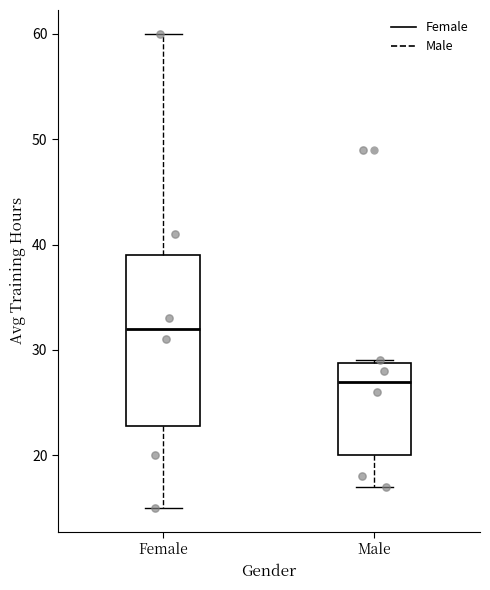

Reading left to right, transcribe this box plot: for each box, give where its median line is, the range the box spans, and where its two whiskers end, as read against the y-axis. The values are not printed on the chart, so give them approximately, as read against the axis.

Female: median 32, box 23 to 39, whiskers 15 to 60
Male: median 27, box 20 to 29, whiskers 17 to 29